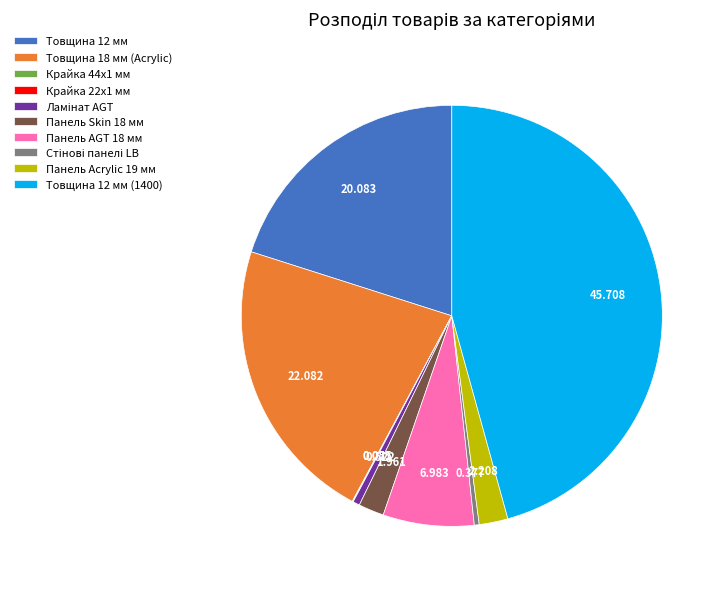

Do Товщина 12 мм (1400) and Товщина 12 мм together represent more than half of the pie?

Yes